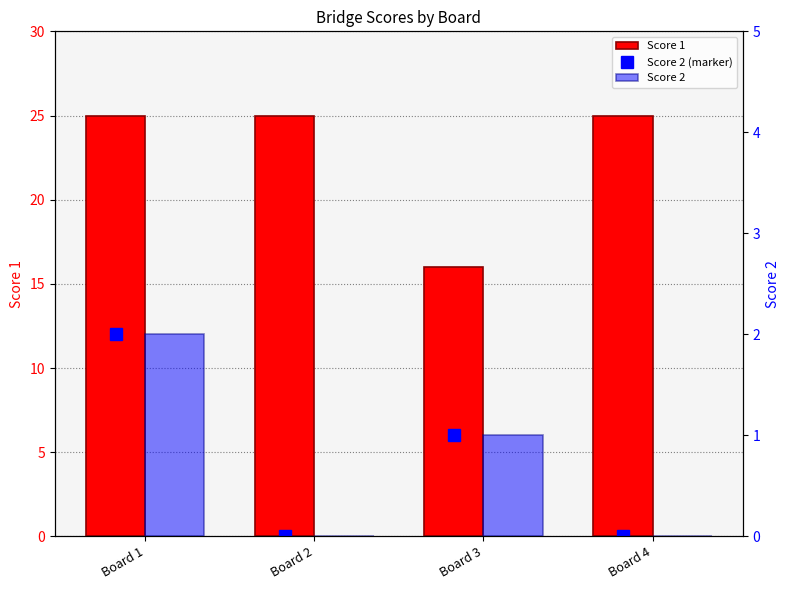

At Board 4, list the series in order from smallest to largest.

Score 2 (marker), Score 2, Score 1